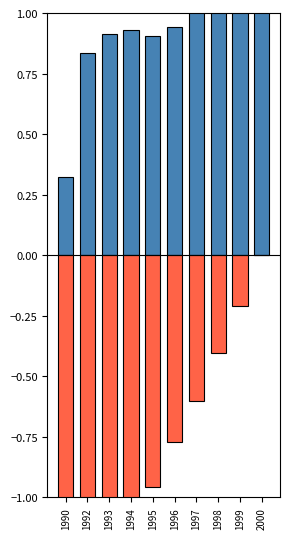

Which series changed the most between 1993 and 2000?

Weiblich